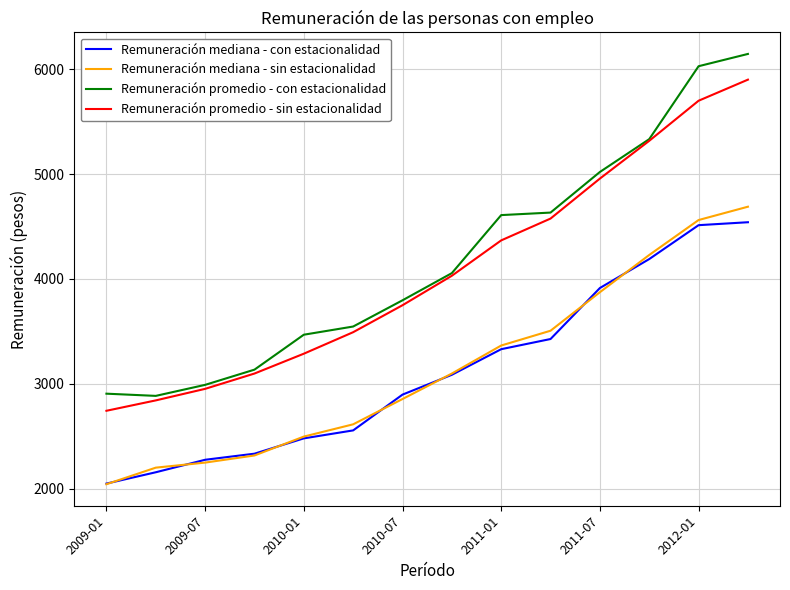

What is the maximum value shown in the chart?

6145